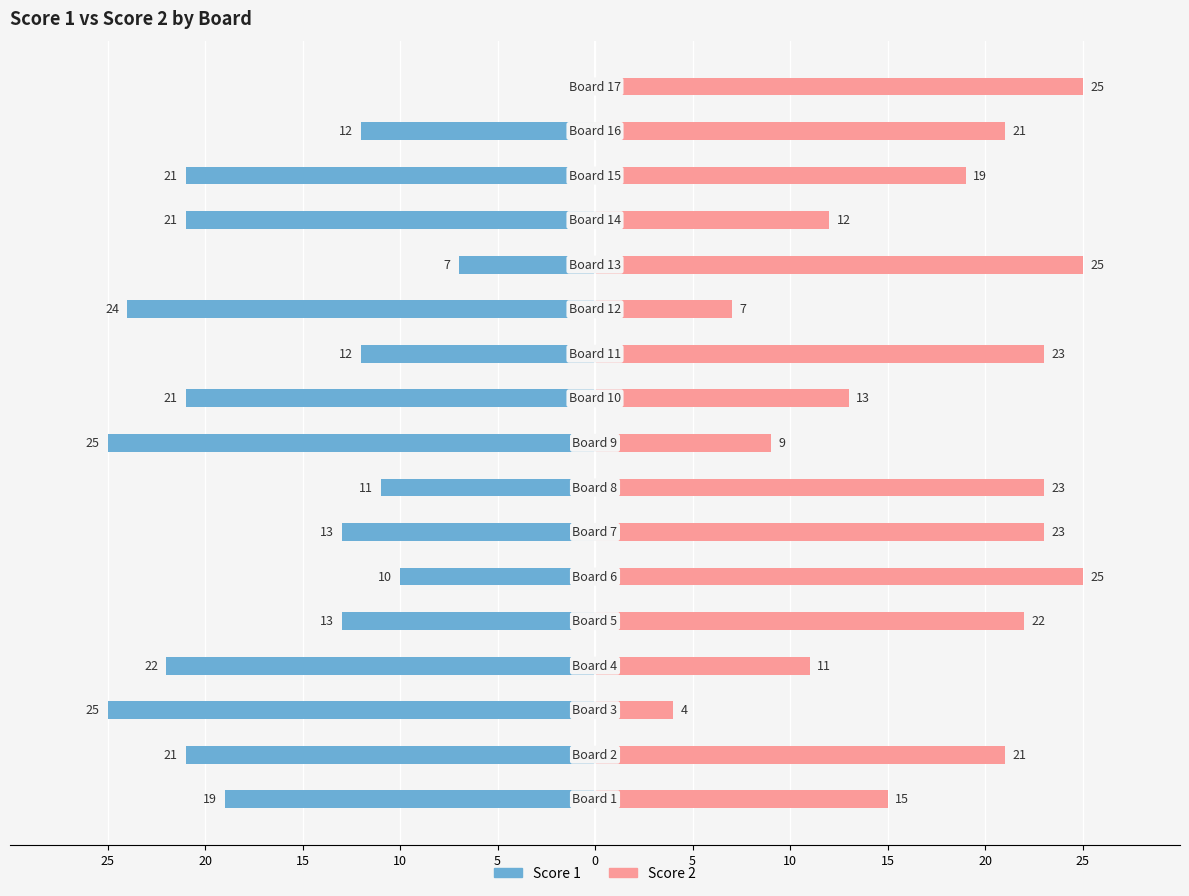

Reading left to right, transcribe all the data shown in this chart.

Score 1: -19	-21	-25	-22	-13	-10	-13	-11	-25	-21	-12	-24	-7	-21	-21	-12	0
Score 2: 15	21	4	11	22	25	23	23	9	13	23	7	25	12	19	21	25